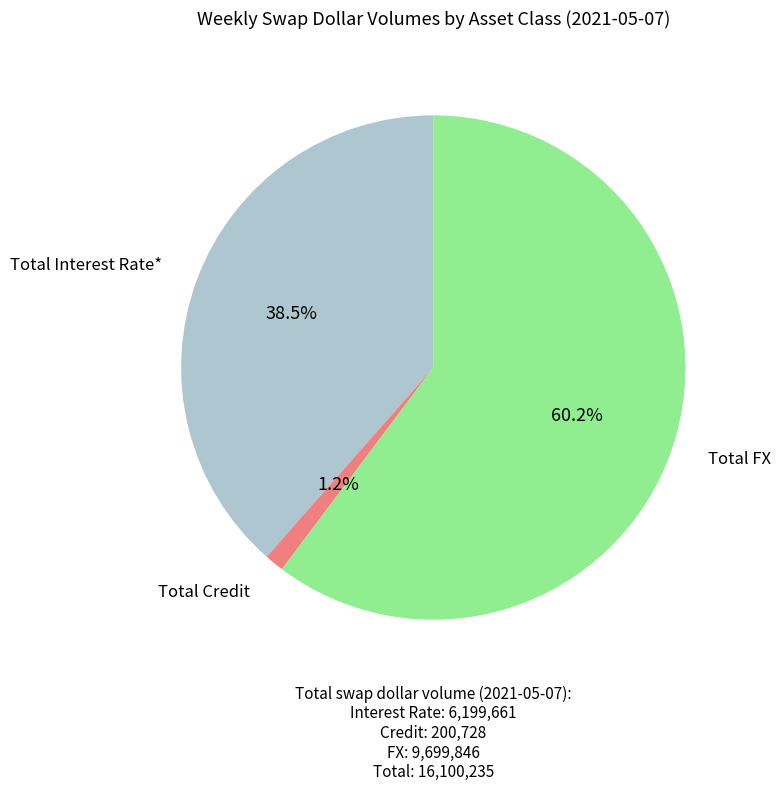

Between Total Credit and Total FX, which is larger?

Total FX